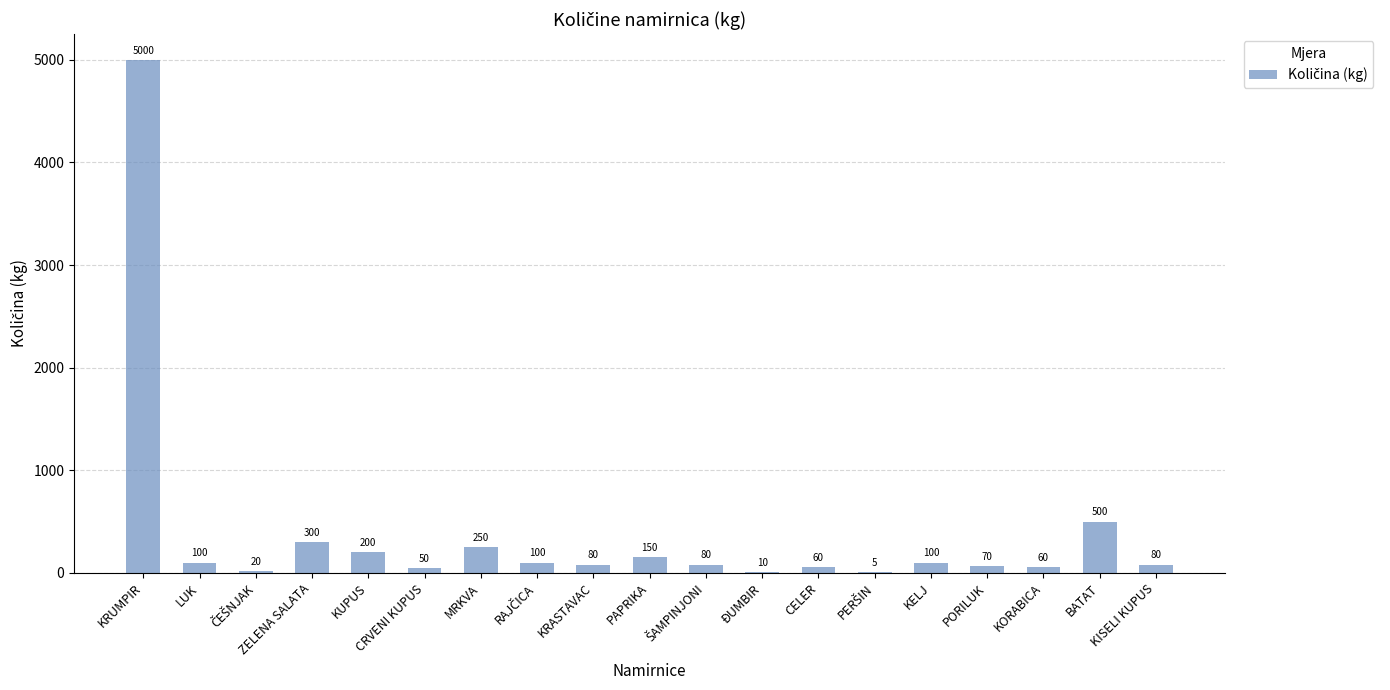

Which has a higher value, KORABICA or ZELENA SALATA?

ZELENA SALATA